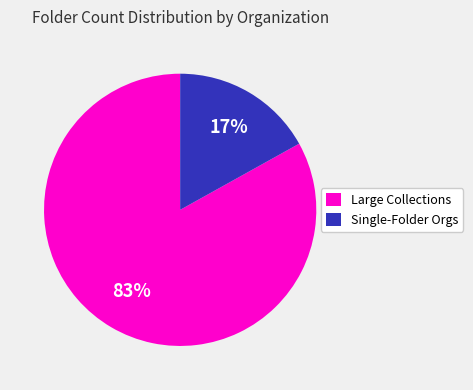

To the nearest percent, what is the difference between the largest and smallest slice percentages?

66%